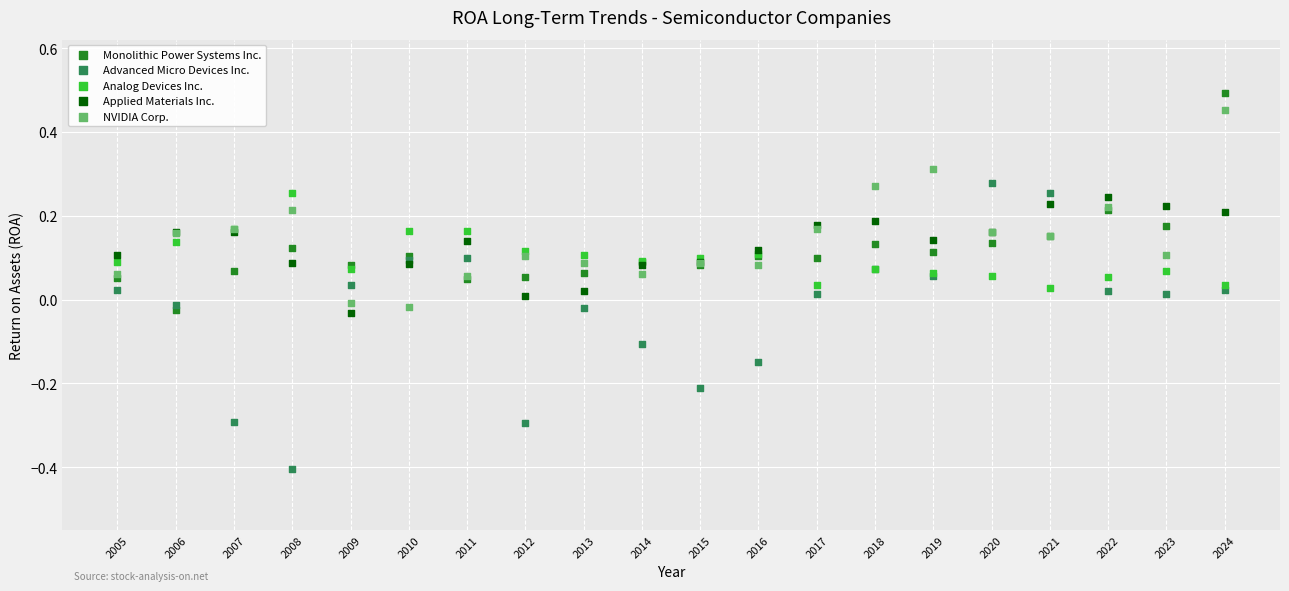

What is the X range (max minus min) for the scatter plot?

19.0